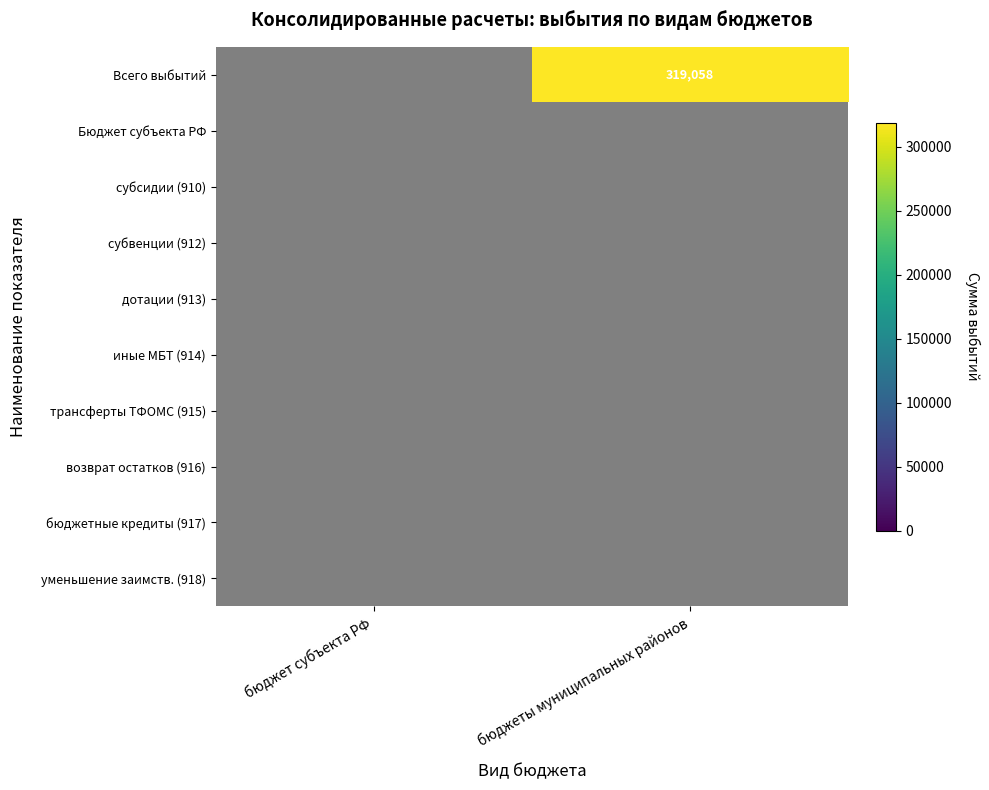

Count the number of data series in this chart.

10